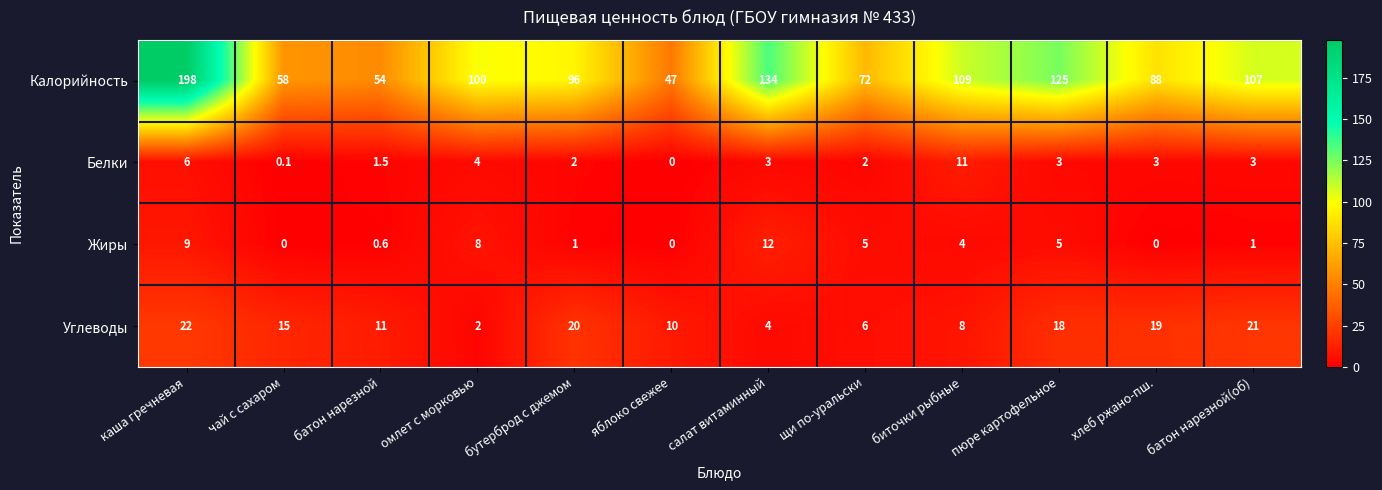

Which series has the widest spread of values?

Калорийность